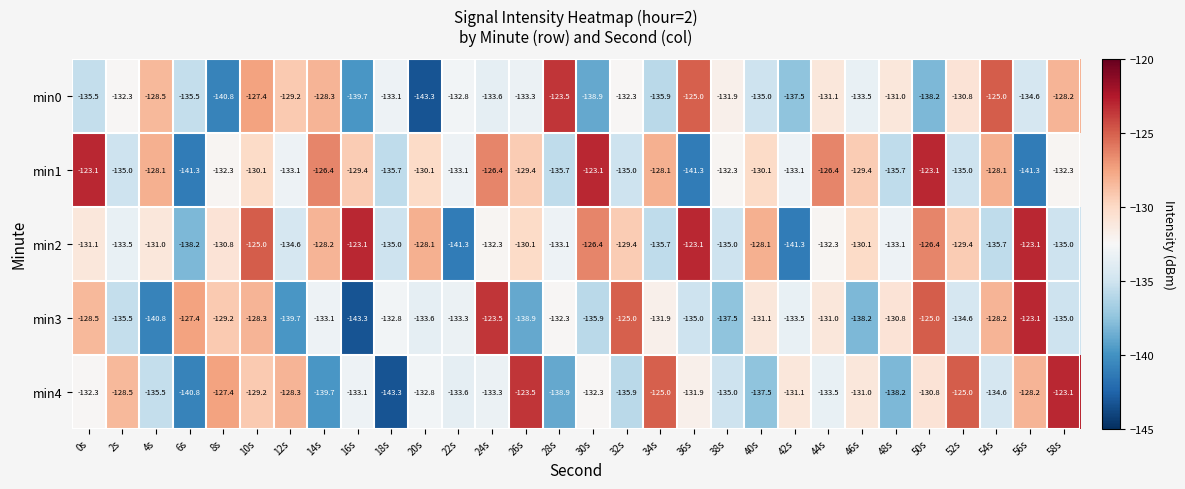

At how many categories does at least one series exceed -134?

30